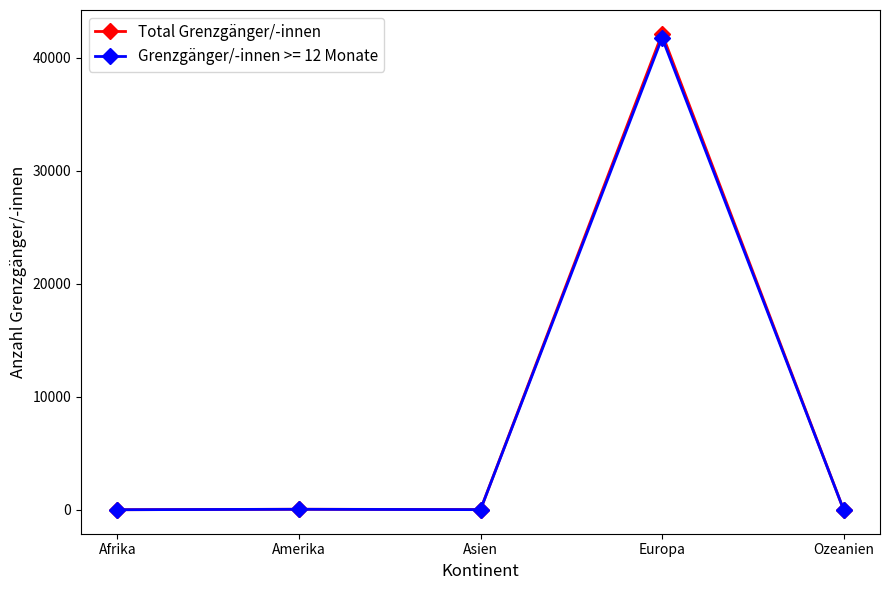

At which category is the sum across all series the highest?

Europa